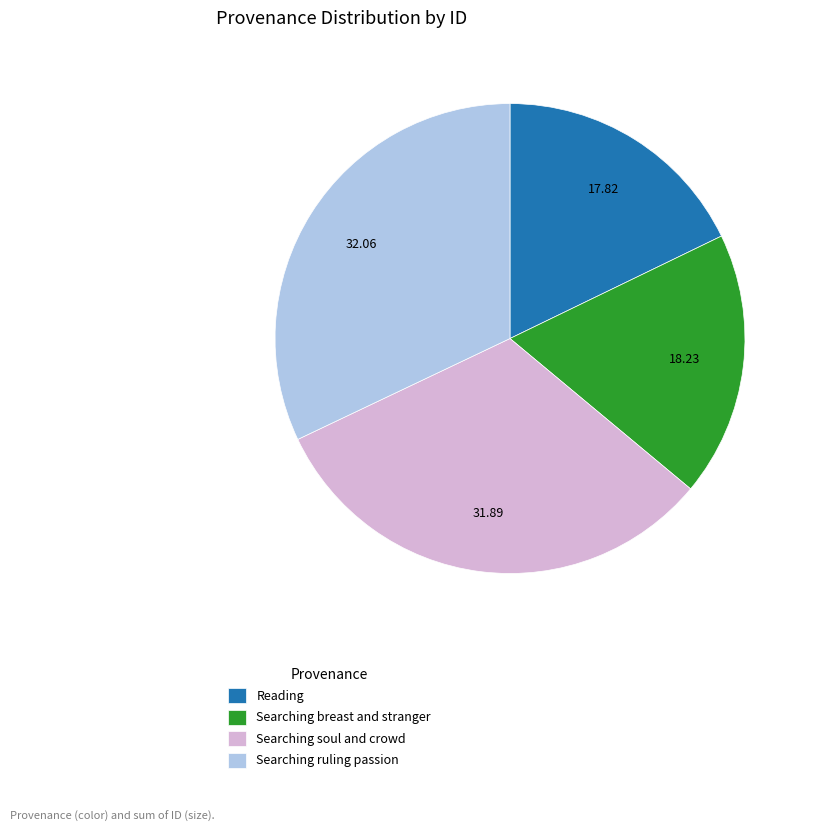

The Reading slice represents 12% of the pie. True or false?

False